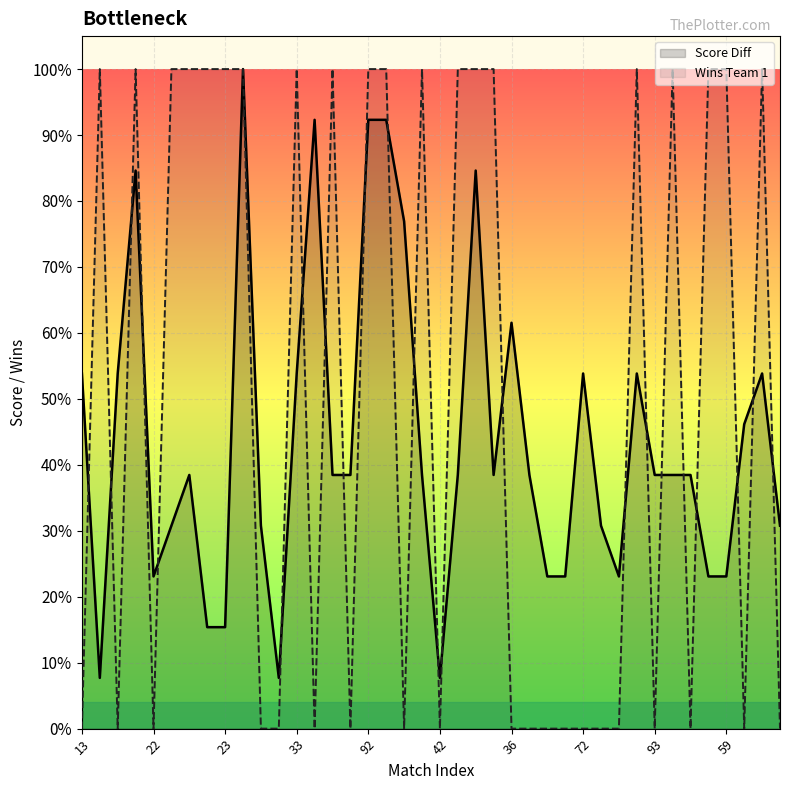

How many lines are shown in the chart?

2